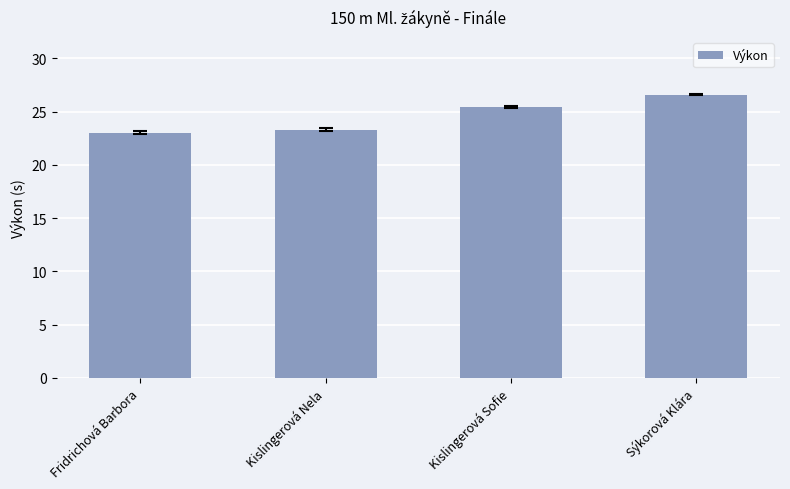

What is the sum of all values?

98.3